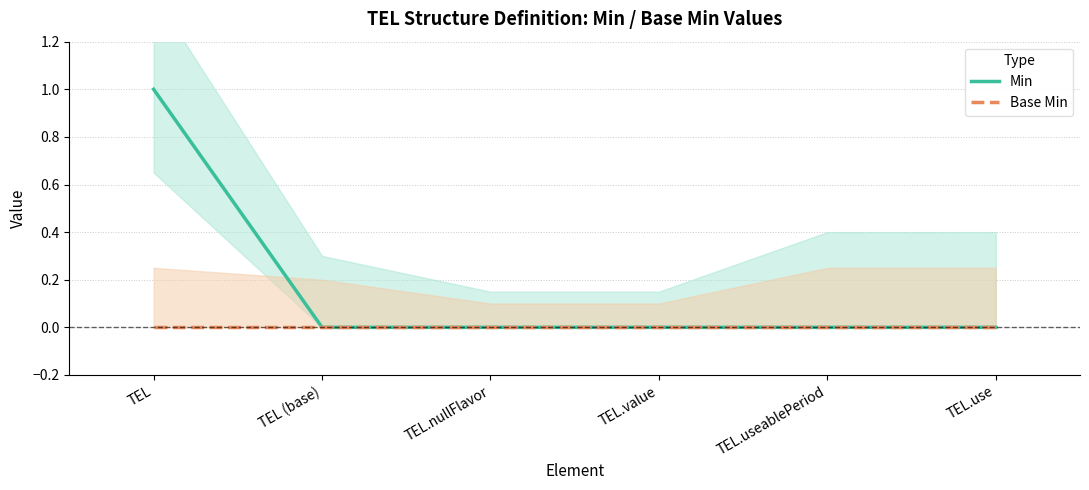

How many distinct data groups are displayed?

2